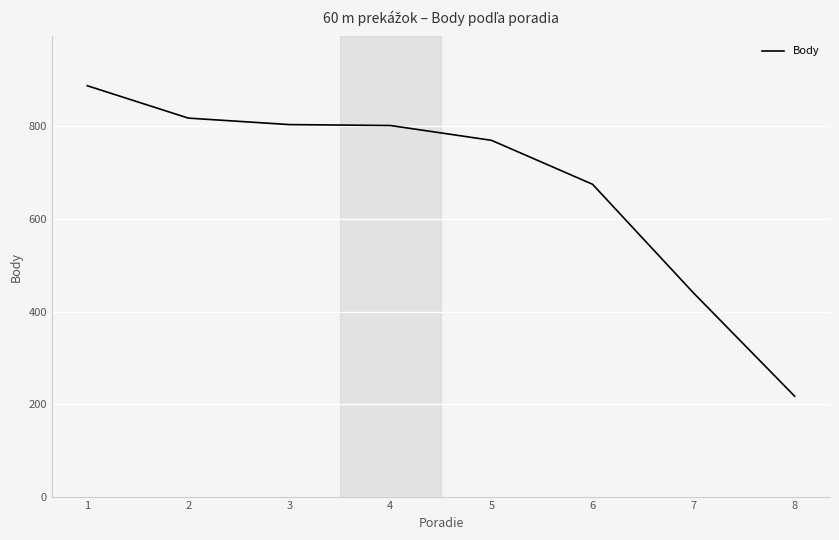

What value does the data have at 2, to the nearest 50?

800